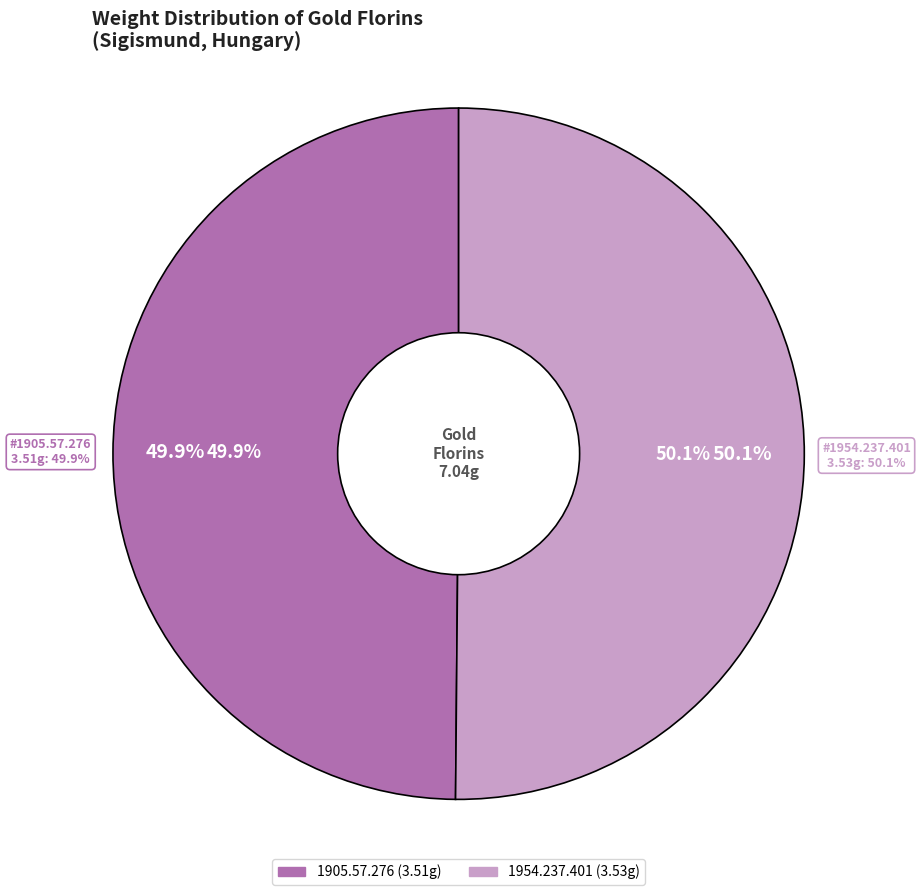

The 1954.237.401 slice represents 50% of the pie. True or false?

True